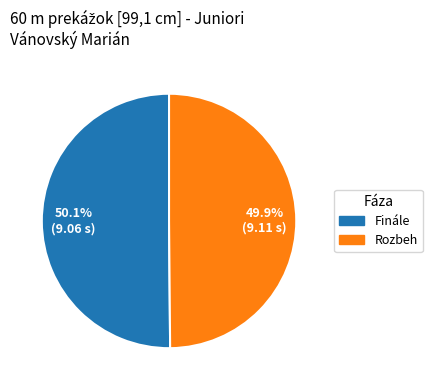

What percentage is the Finále slice, to the nearest percent?

50%